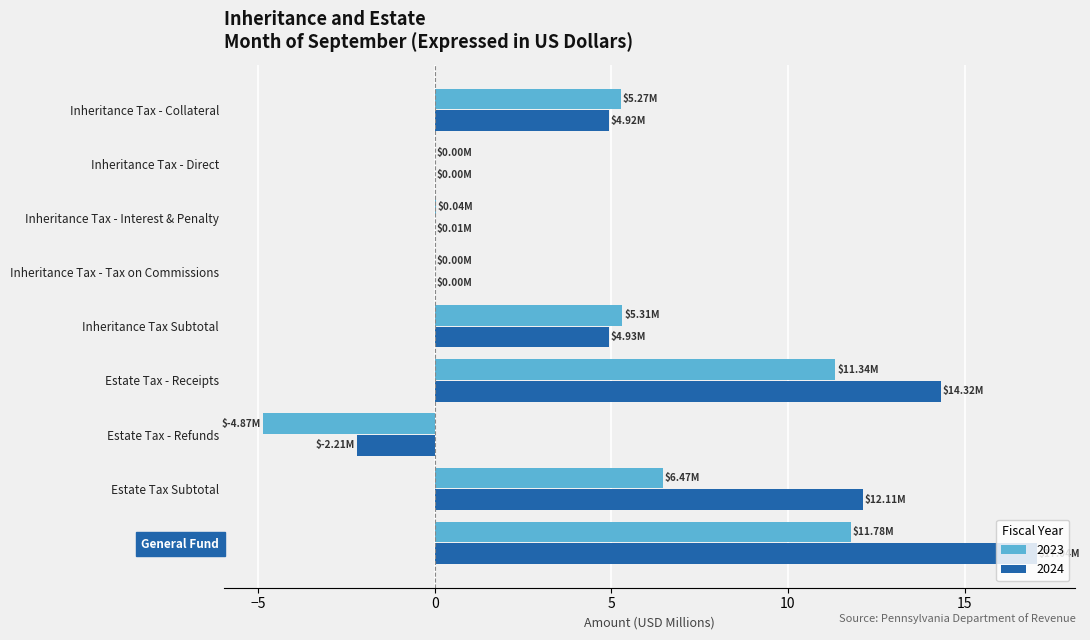

What is the sum of all 2024 values?

51.1